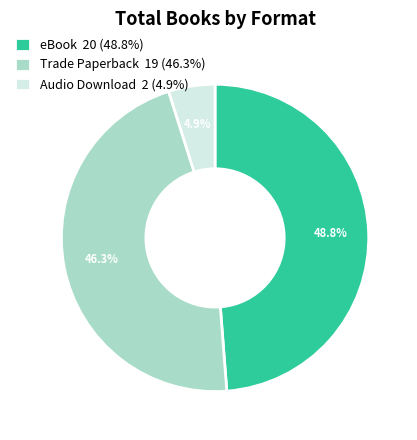

How many segments does this pie chart have?

3